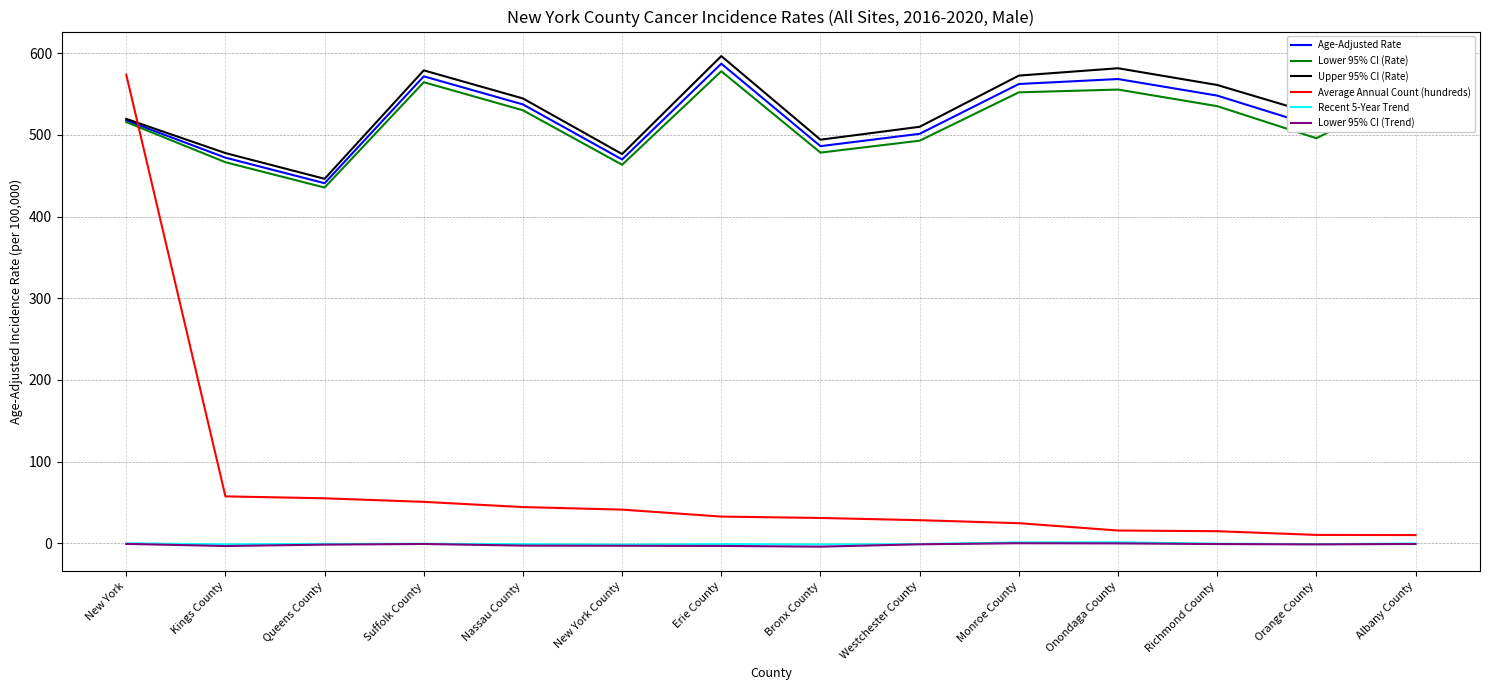

What is the difference between the Upper 95% CI (Rate) values at Kings County and Nassau County?

66.9